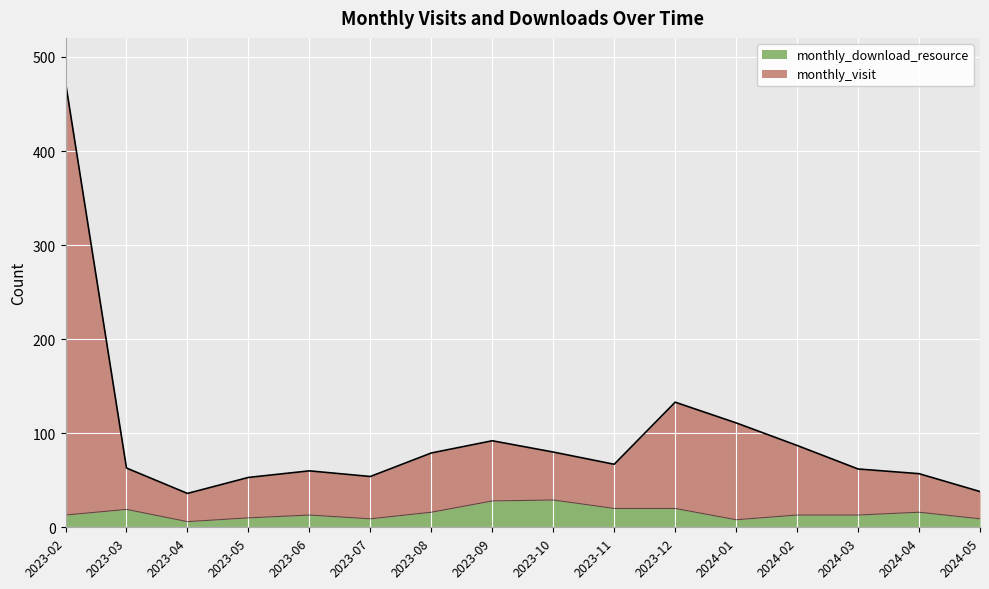

At which label is monthly_download_resource closest to 17?

2023-08